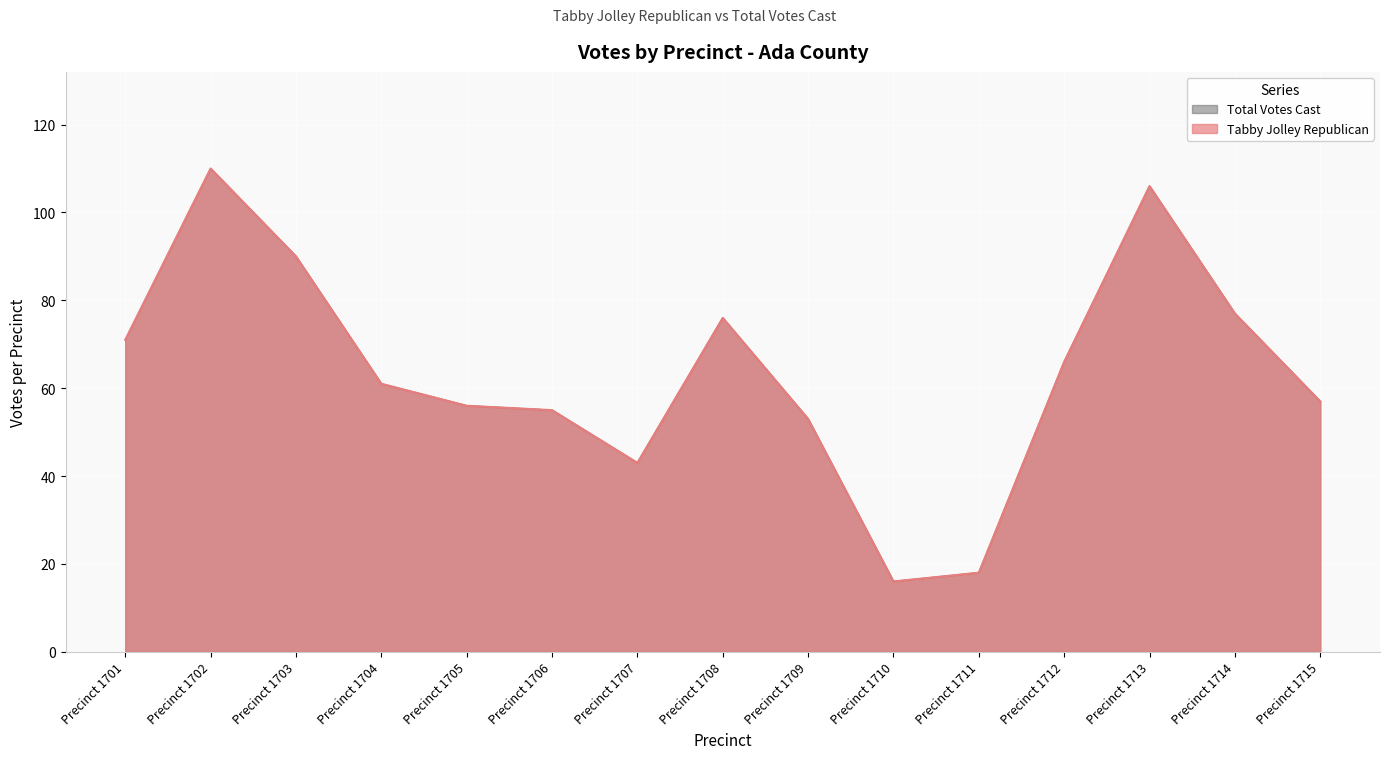

What is the maximum value shown in the chart?

110